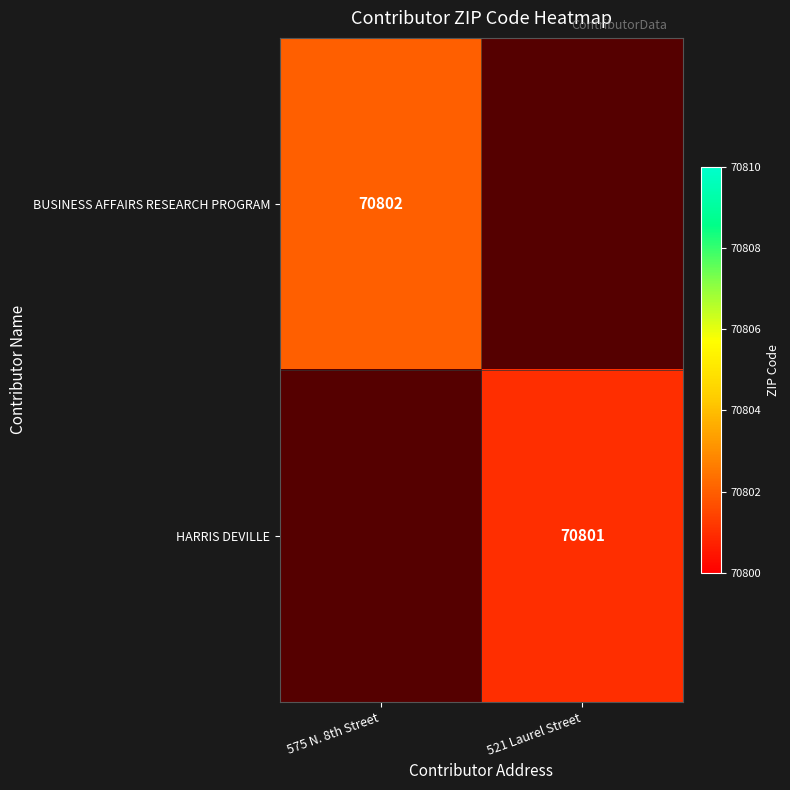

True or false: HARRIS DEVILLE has a value of 95082 at 521 Laurel Street.

False